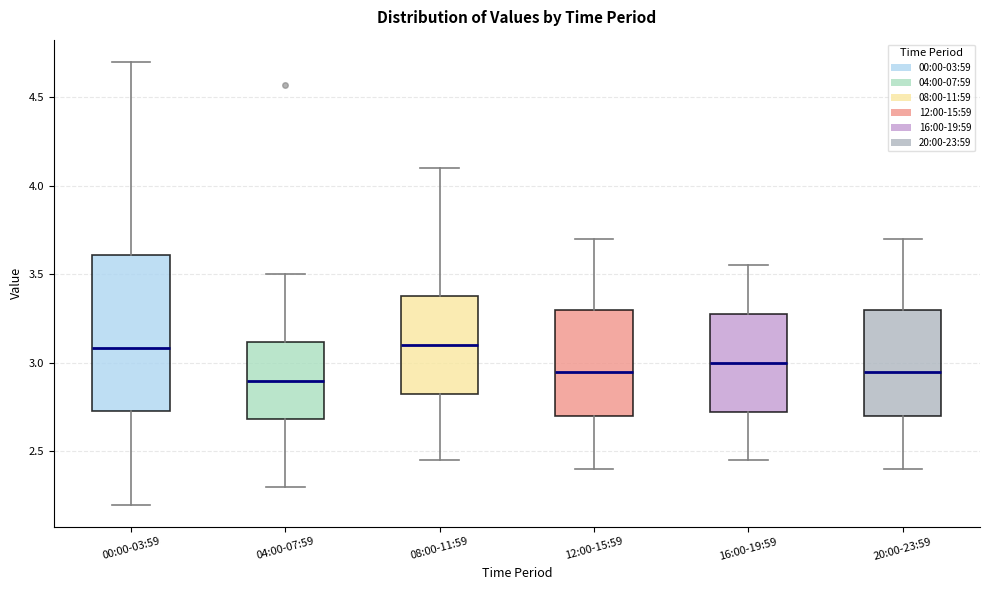

Where is the lower edge of the box for 00:00-03:59 on the y-axis? The values are not printed on the chart, so give them approximately, as read against the axis.

2.75